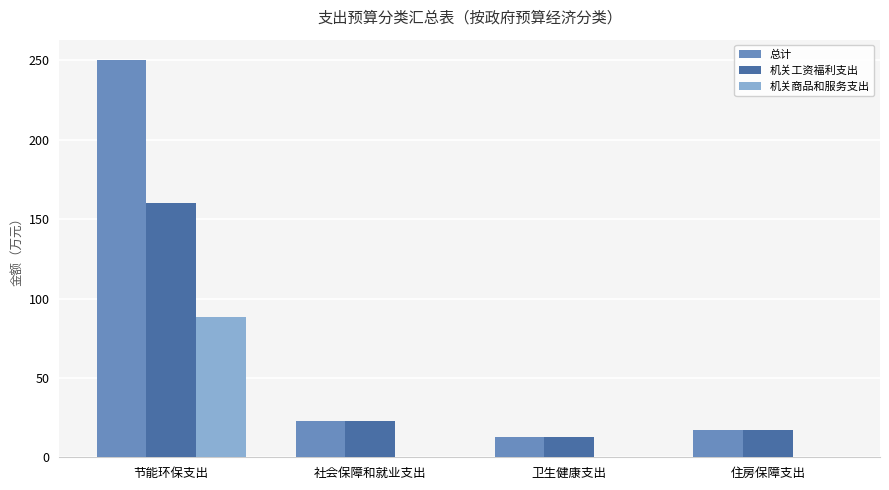

Which category has the highest value across all series?

节能环保支出